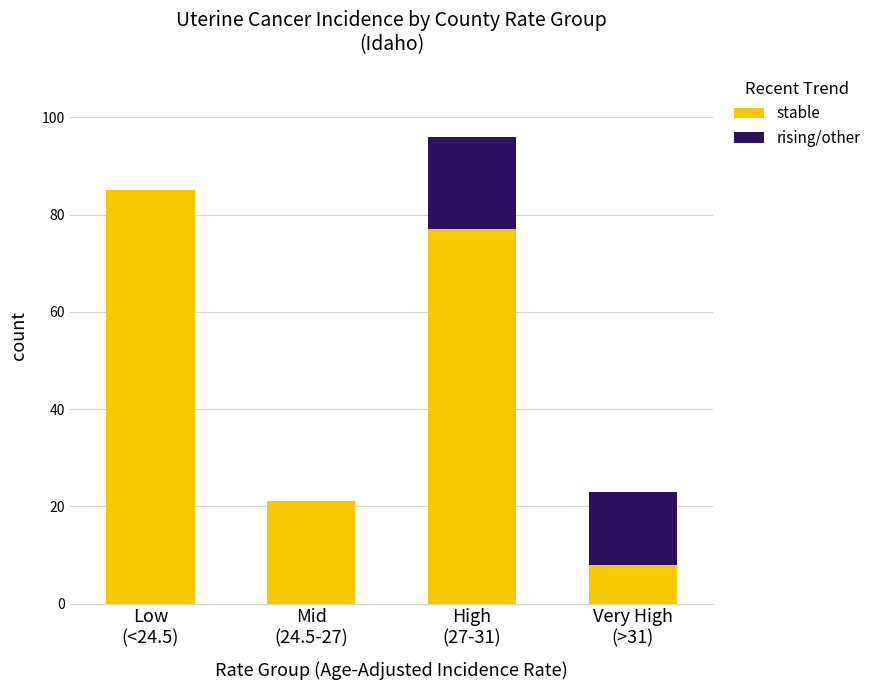

What is the sum of all stable values?

191